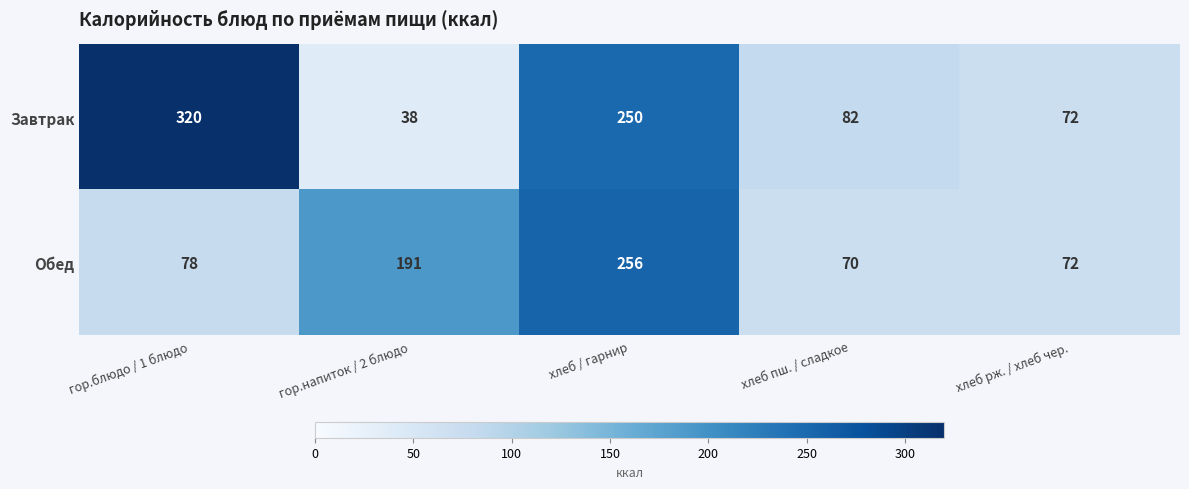

How many categories are shown in the chart?

5